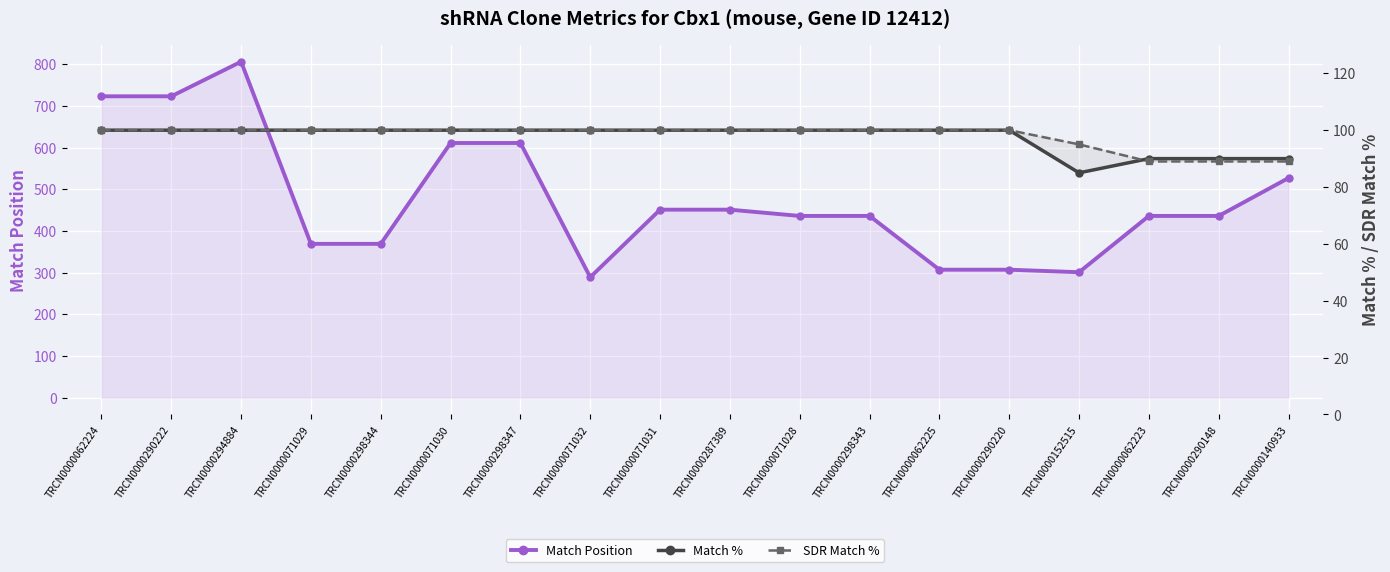

What is the total value across all series at TRCN0000062224?

923